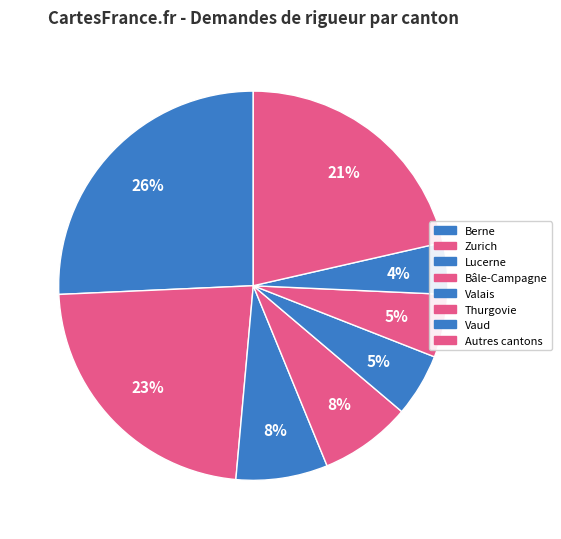

How many slices are in this pie chart?

8